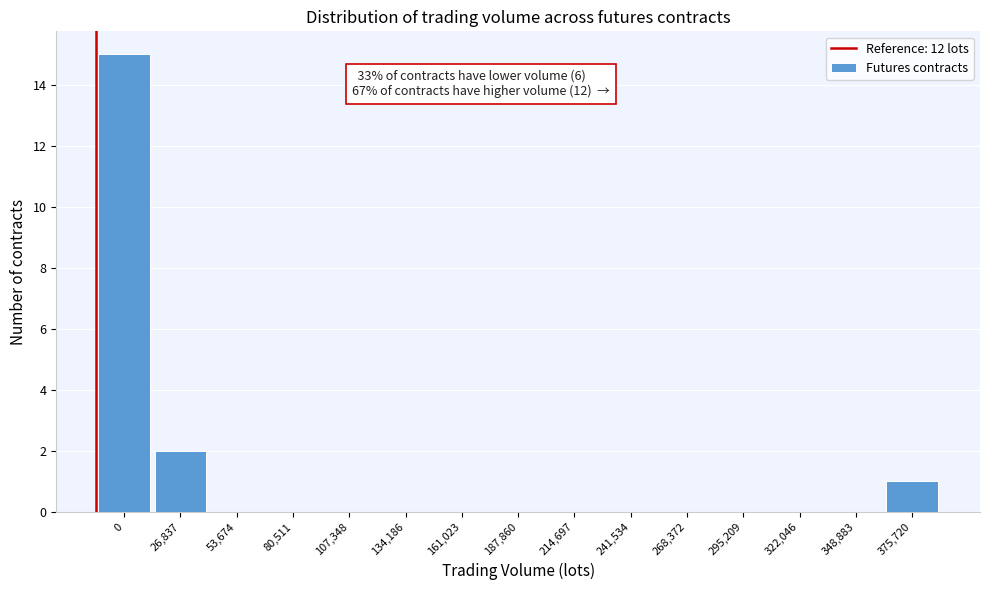

Reading left to right, list all the values displayed in this chart.

0=15	26,837=2	53,674=0	80,511=0	107,348=0	134,186=0	161,023=0	187,860=0	214,697=0	241,534=0	268,372=0	295,209=0	322,046=0	348,883=0	375,720=1